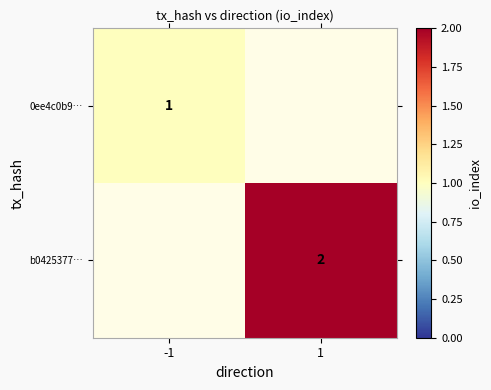

Is the value of 0ee4c0b9… at -1 greater than the value of b0425377… at 1?

No